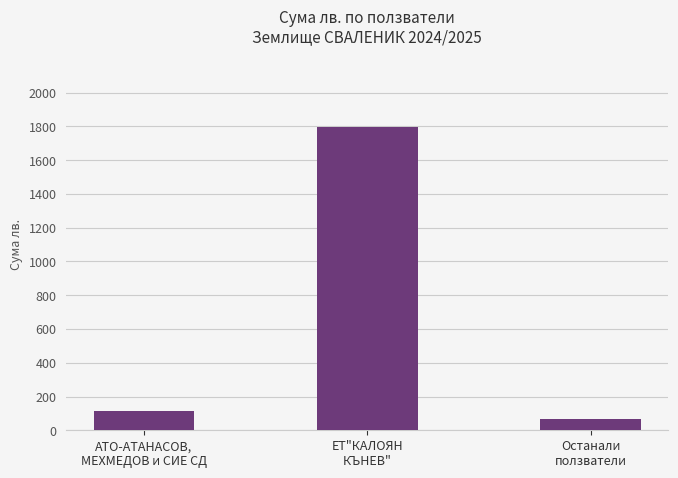

What is the difference between the maximum and minimum values?

1731.4